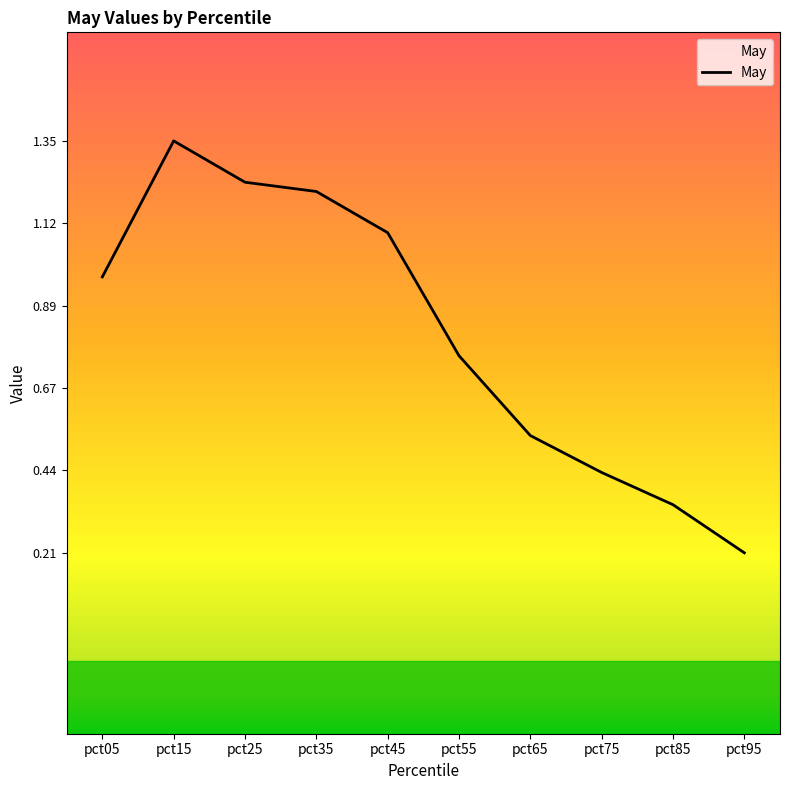

What is the change in value from pct25 to pct45?

-0.1